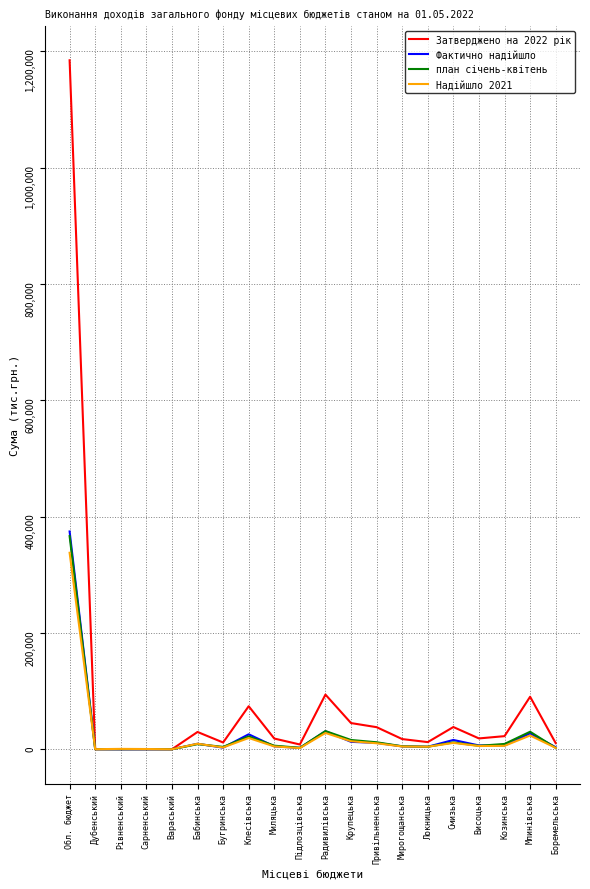

Which series changed the most between Вараський and Висоцька?

Затверджено на 2022 рік